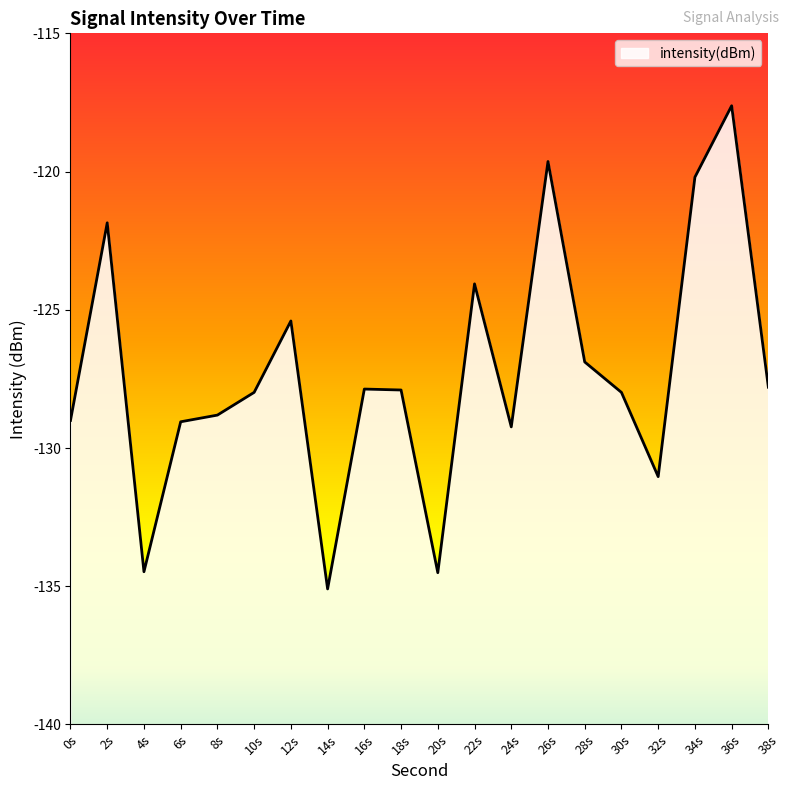

What is the maximum value shown in the chart?

-117.6